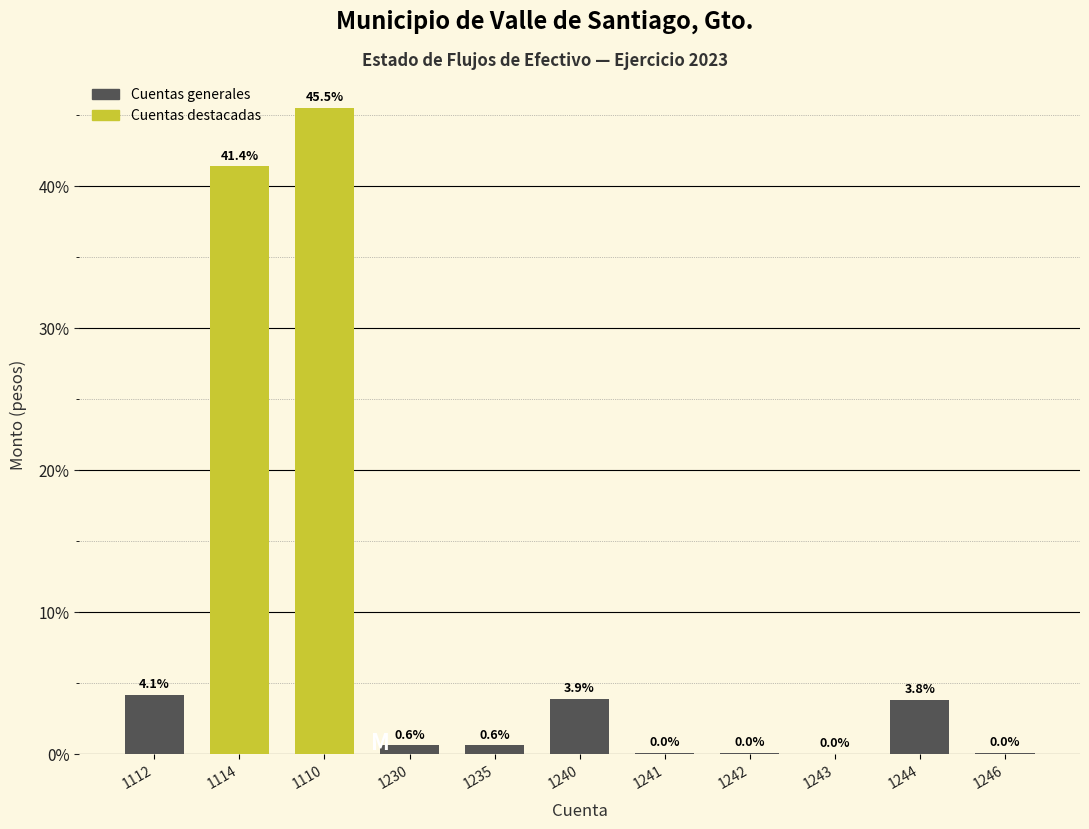

True or false: the data shows 4.1 at 1112.

True